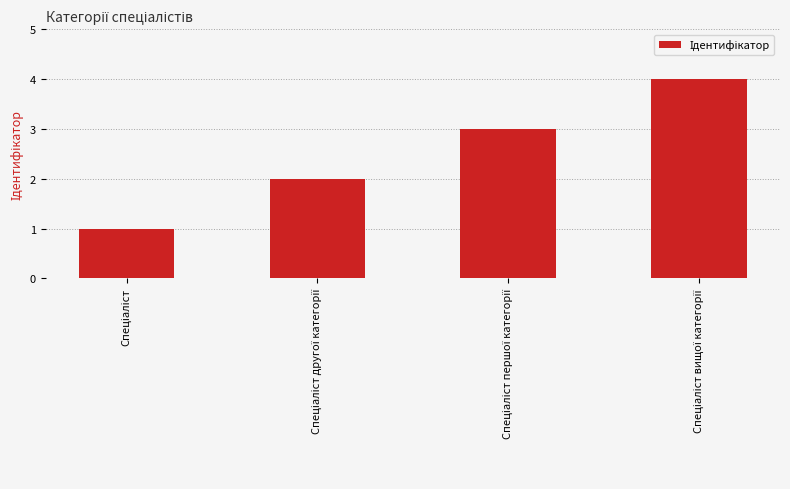

What is the maximum value shown in the chart?

4